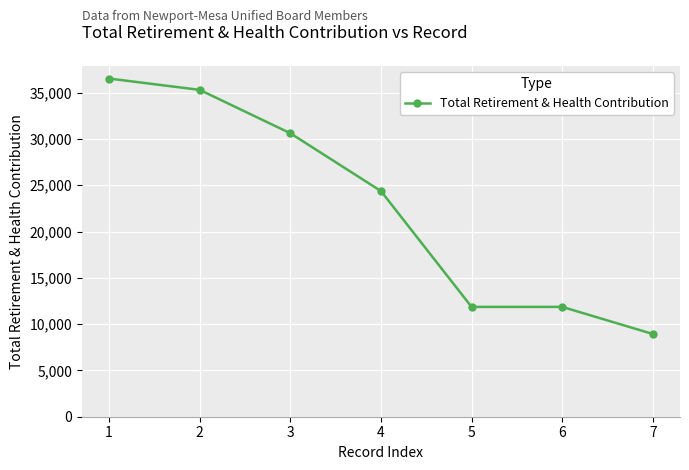

True or false: there are more than 2 points higher than both neighbors.

False